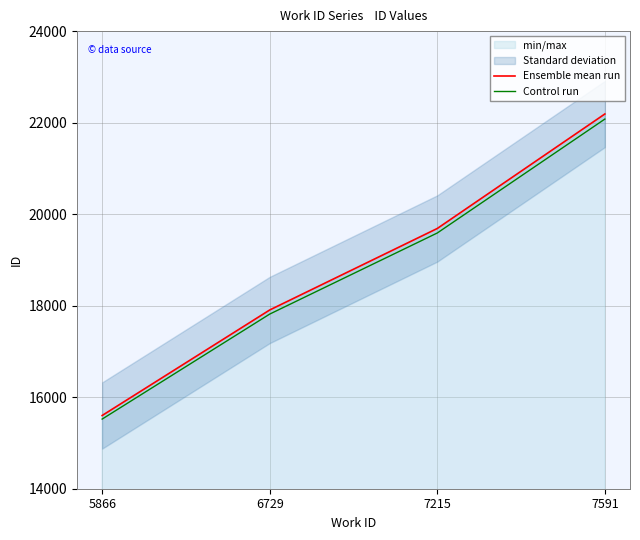

What is the total value across all series at 6729?

35722.5